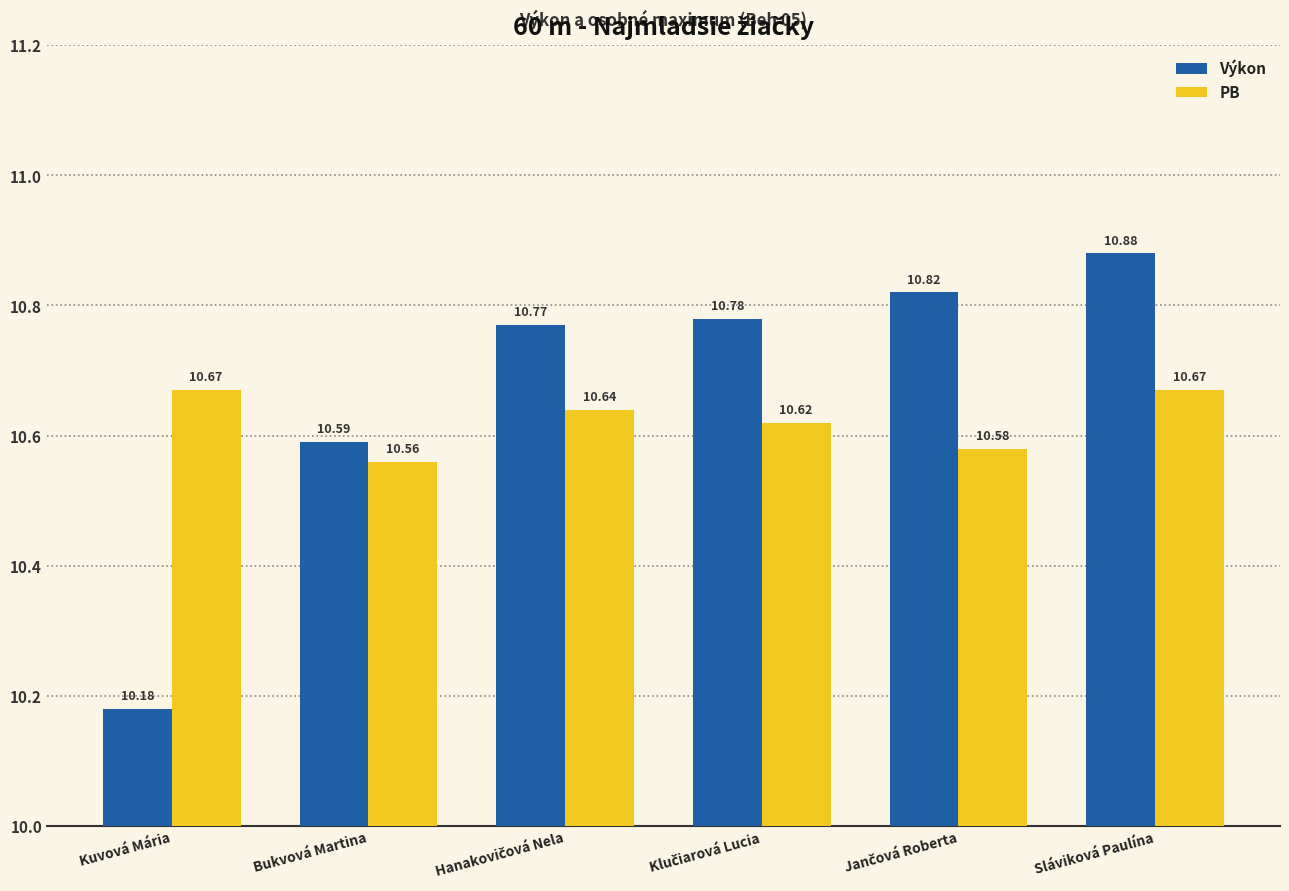

Where is Výkon nearest to the value 10?

Kuvová Mária